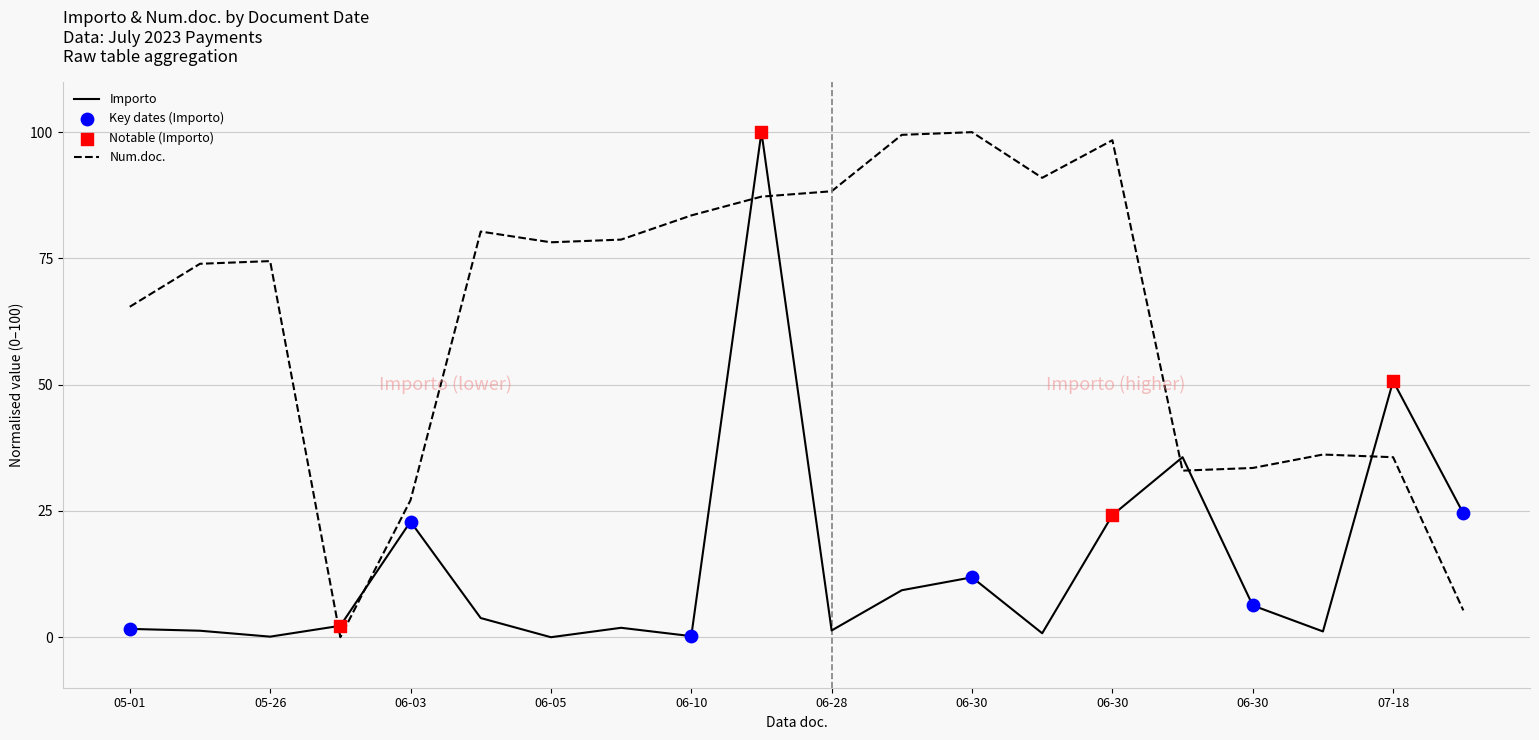

Which series has the largest total across all categories?

Num.doc.